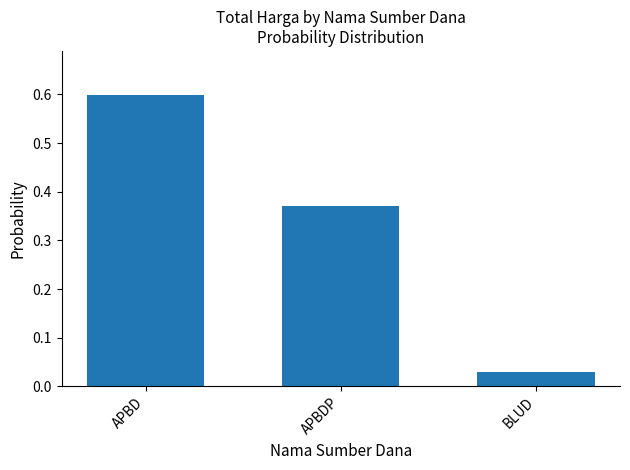

What is the label of the 2nd bar from the left?

APBDP